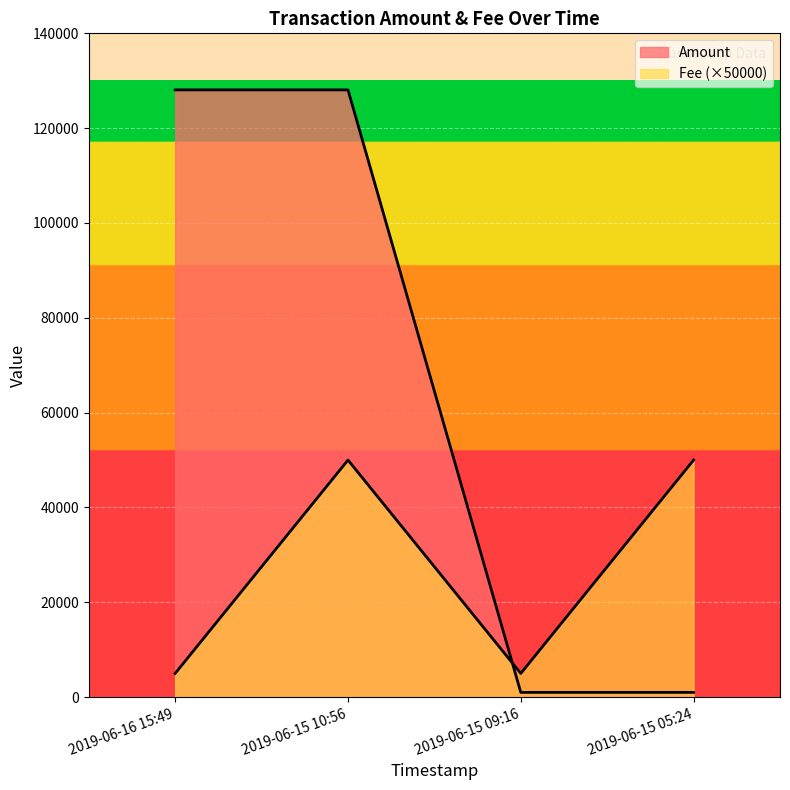

What is the difference between the highest and lowest values at 2019-06-15 05:24?

49001.0